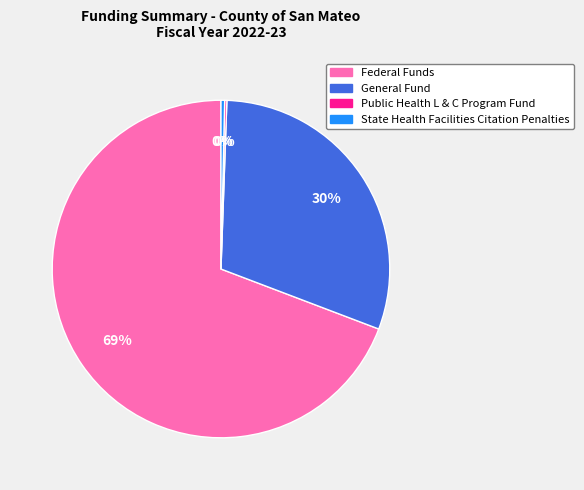

The Federal Funds slice represents 58% of the pie. True or false?

False